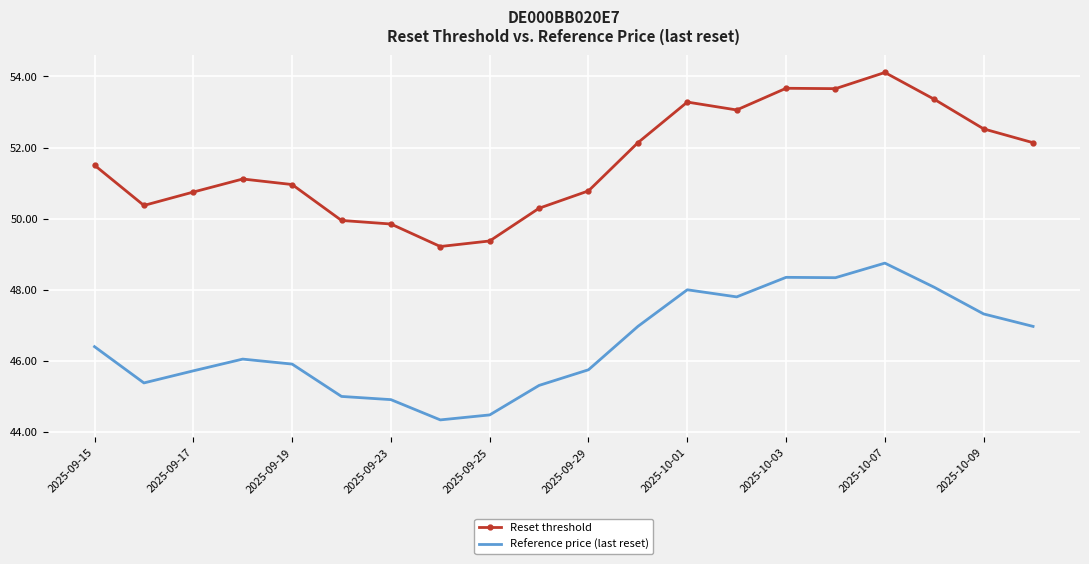

Which series has the widest spread of values?

Reset threshold